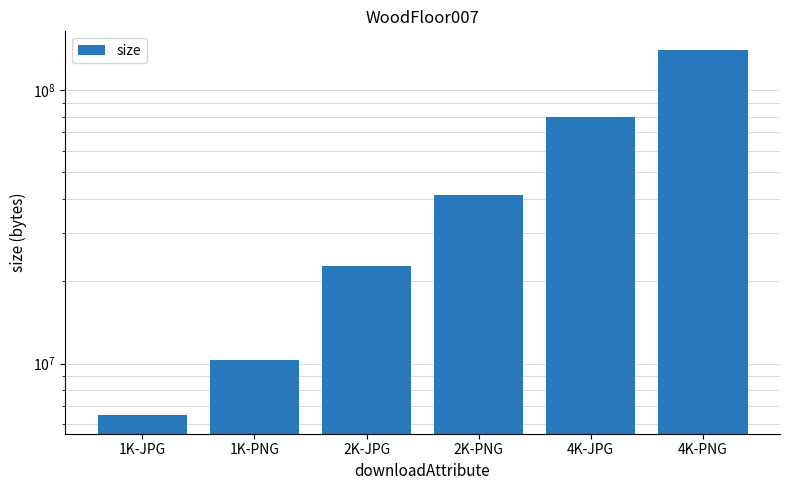

Which label corresponds to the largest value in the chart?

4K-PNG